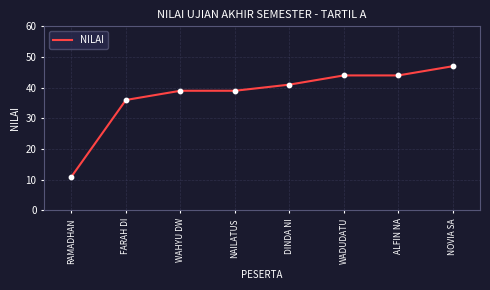

Which has a higher value, DINDA NI or NAILATUS?

DINDA NI